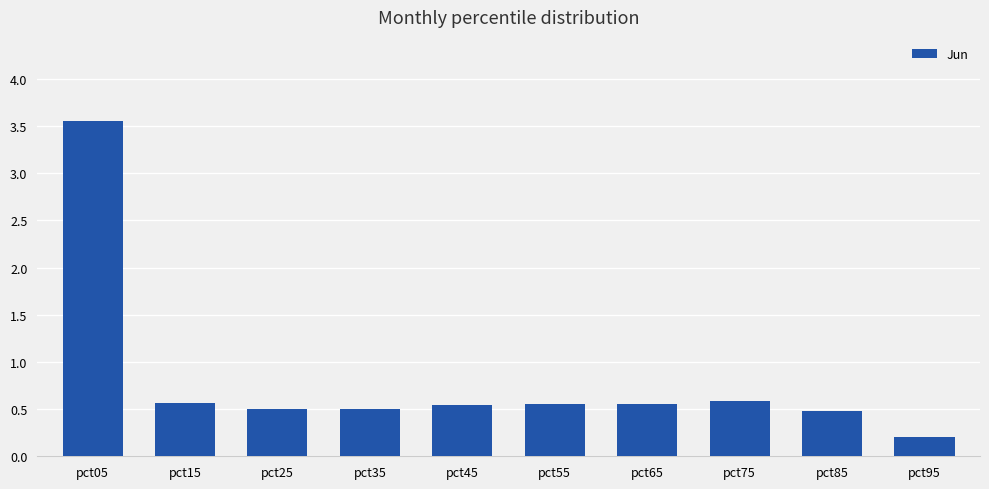

What is the change in value from pct25 to pct75?

+0.1